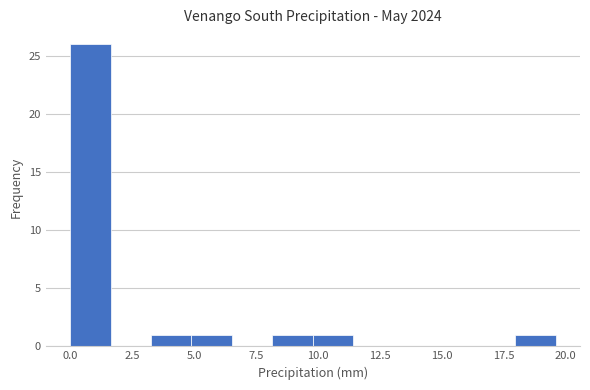

Around what value on the x-axis is the tallest bar? Give the approximate position of its centre, as read against the axis.

1.0